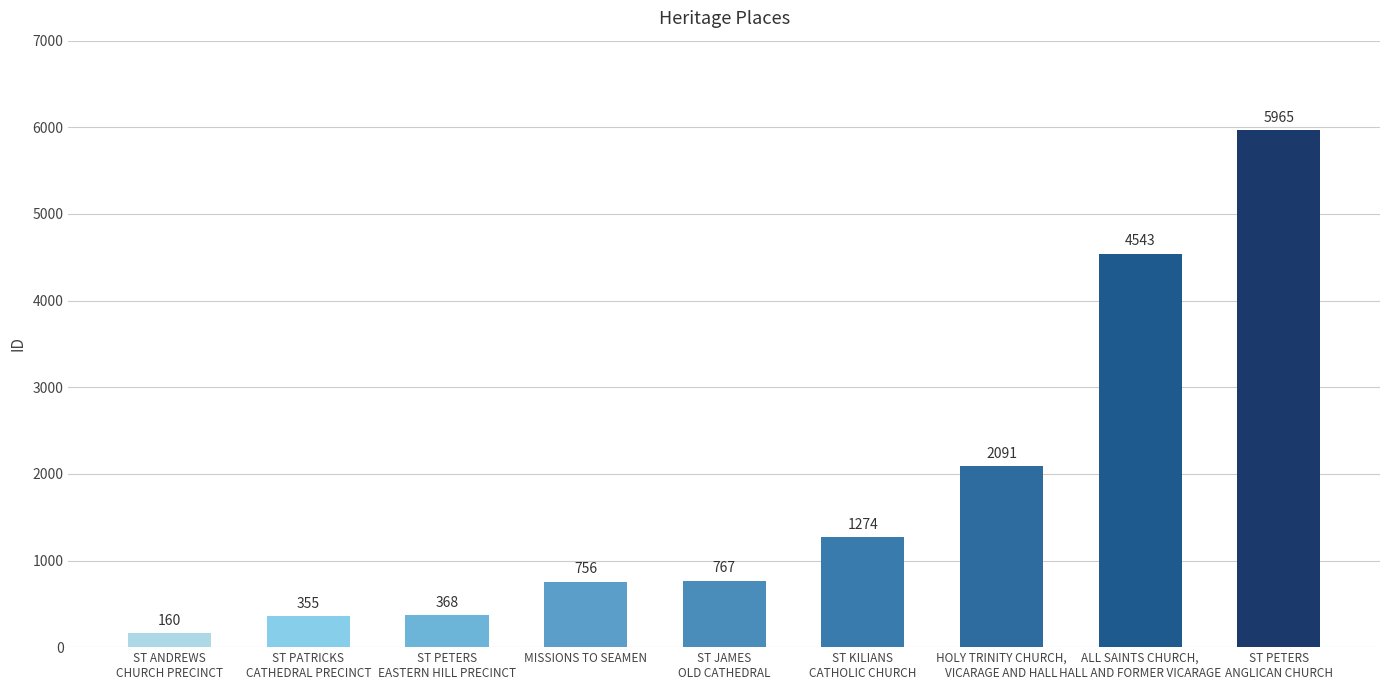

What value does the data have at HOLY TRINITY CHURCH,
VICARAGE AND HALL, to the nearest 100?

2100